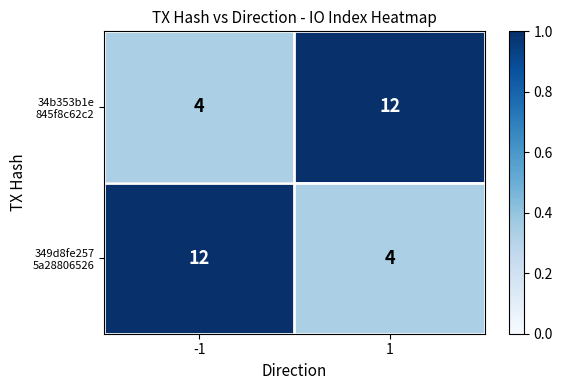

What is the difference between the highest and lowest values at -1?

8